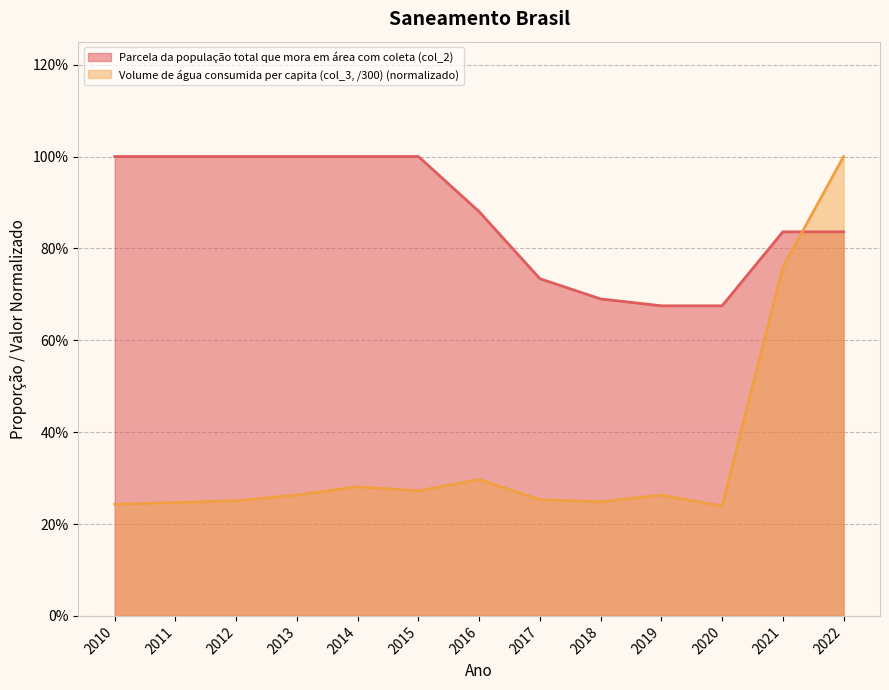

What is the difference between the Volume de água consumida per capita (col_3, /300) values at 2022 and 2017?

0.7